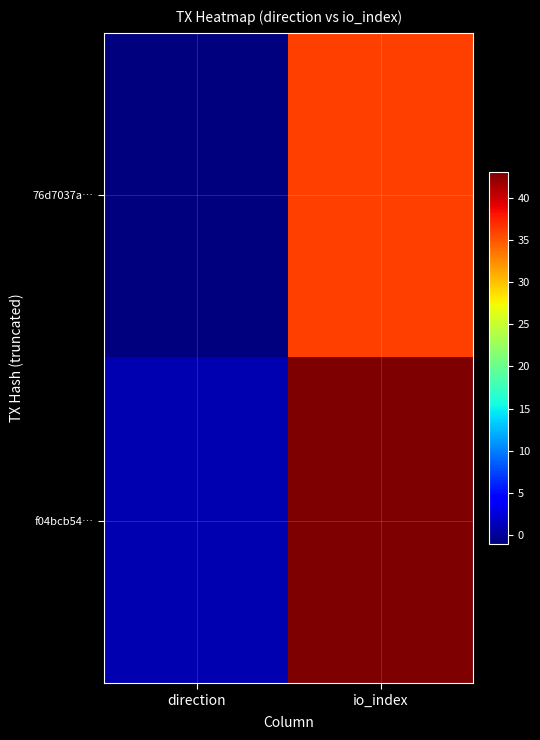

Count the number of categories in the chart.

2